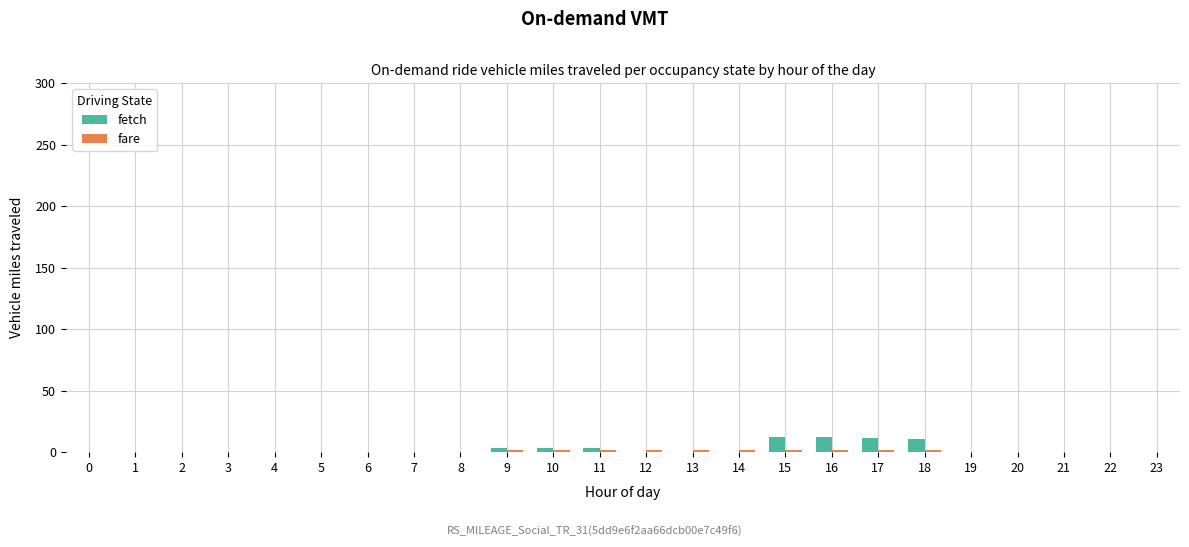

How many distinct data groups are displayed?

2